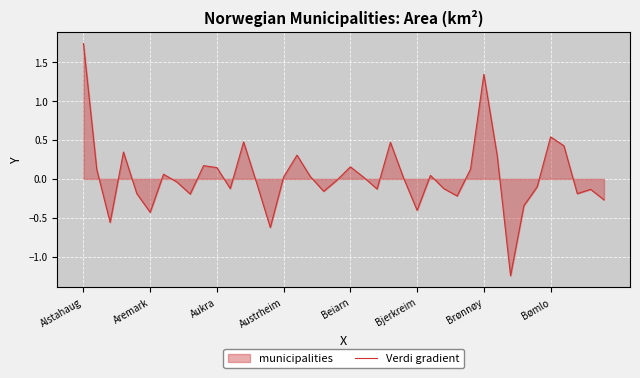

The chart shows a value of 2.3 at Alstahaug. True or false?

False